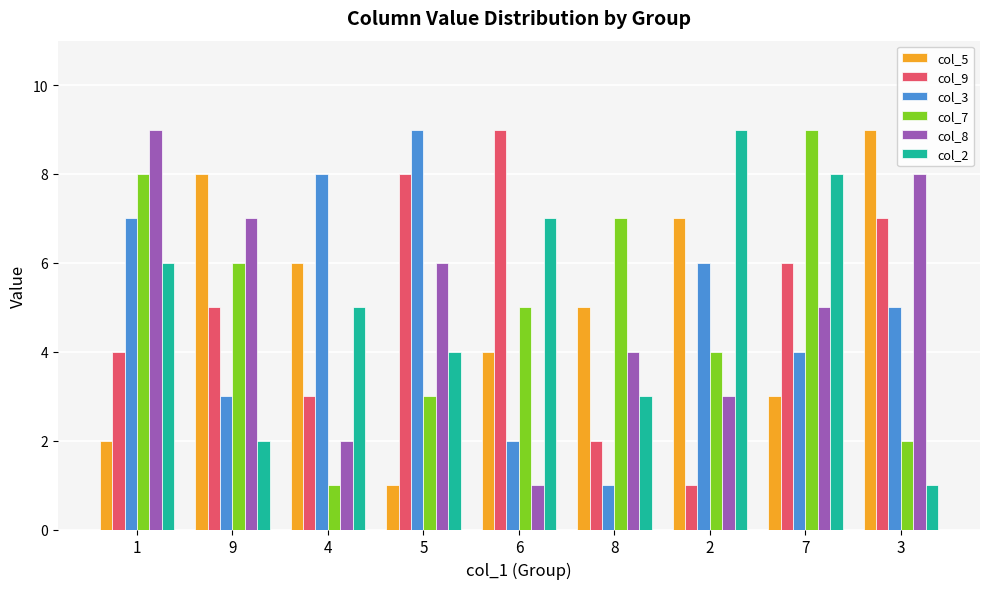

Are the bars grouped side by side (vs. stacked)?

Yes